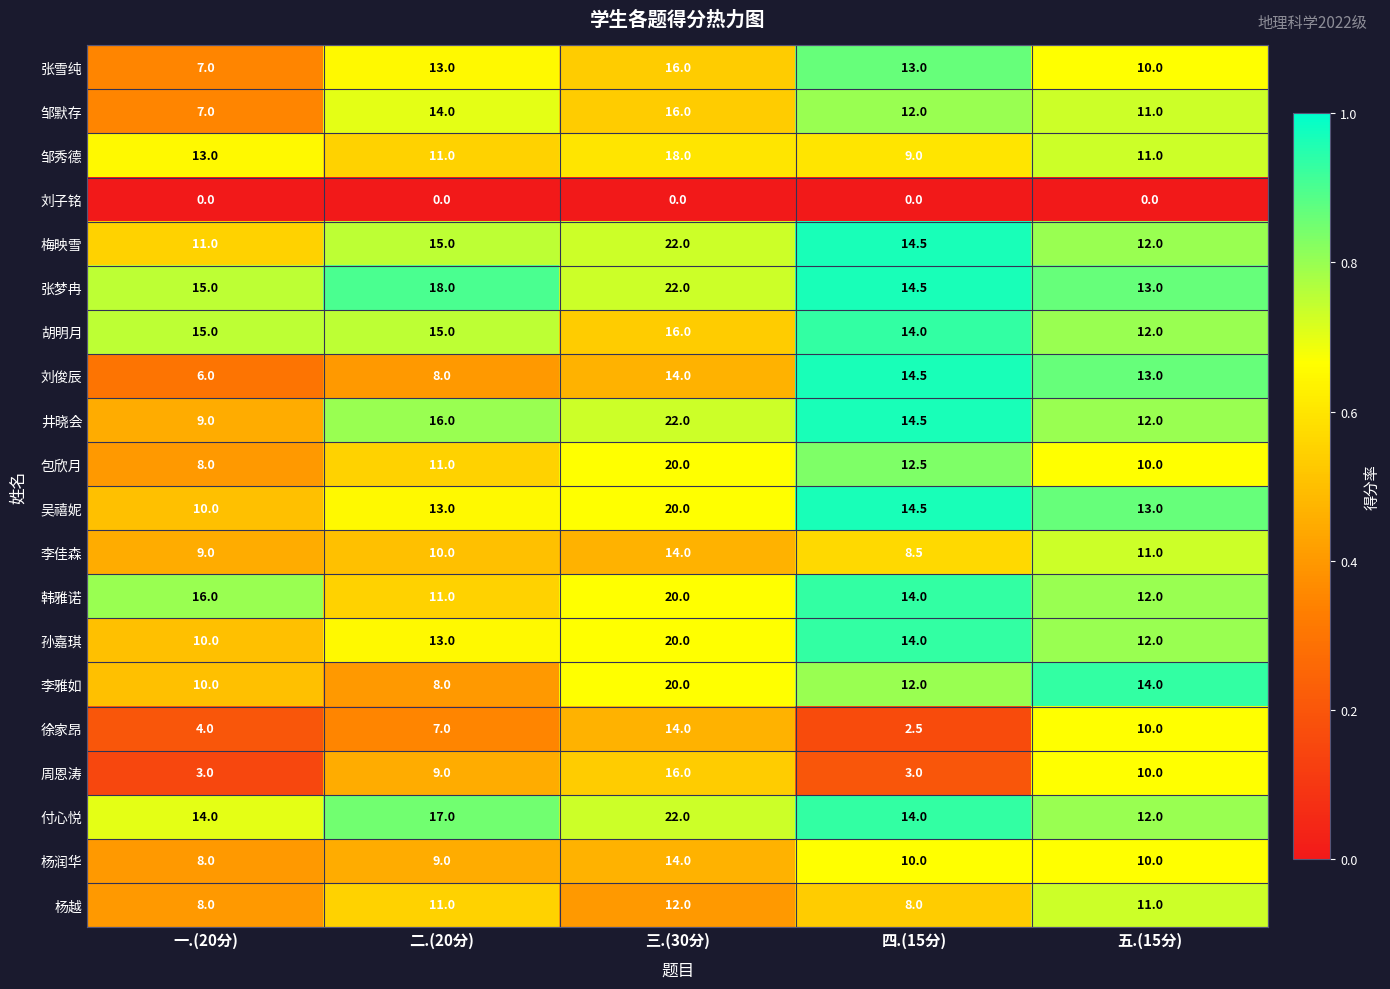

What is the average value of the 周恩涛 series?

8.2